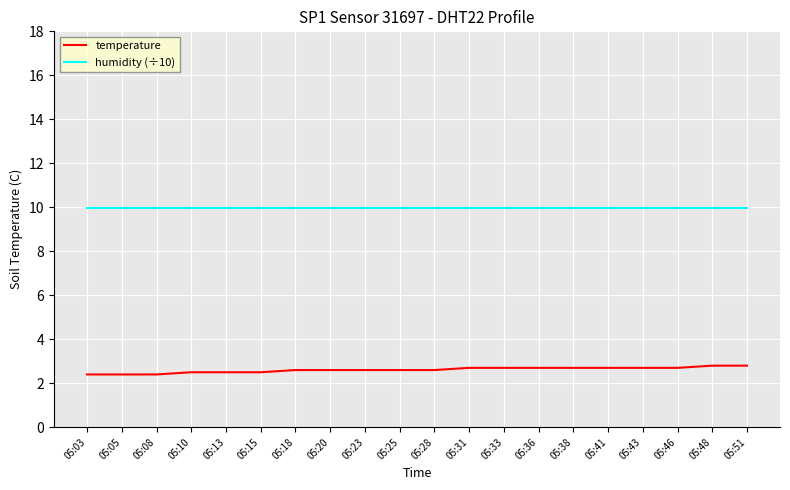

List the series in order of their overall mean, lowest first.

temperature, humidity (÷10)